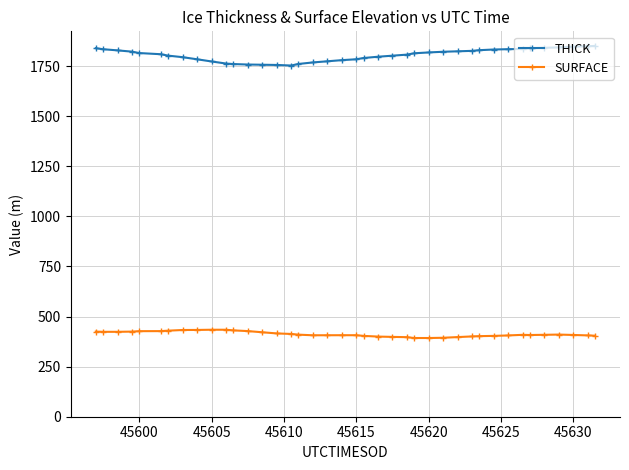

What is the value of the THICK point at the 10th from the left?

1772.8